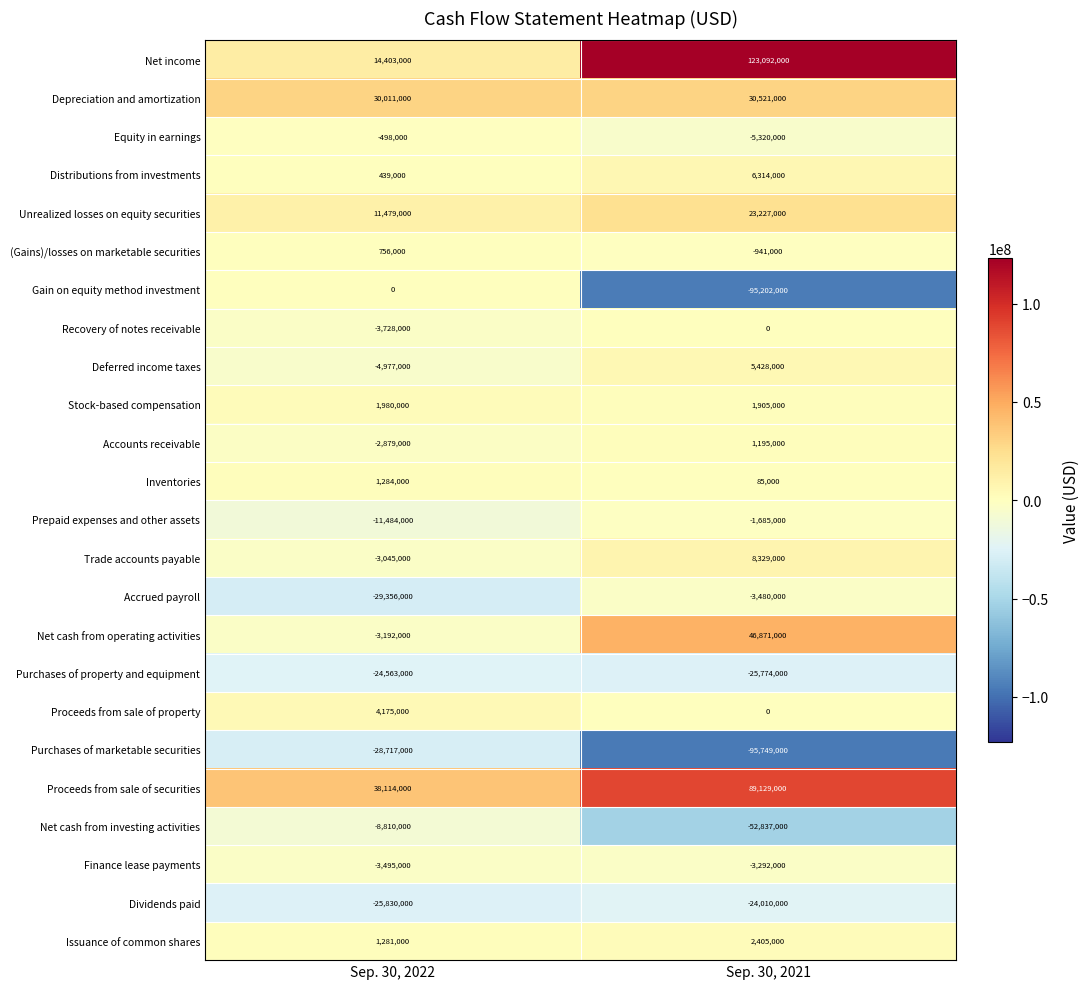

At which category is the sum across all series the highest?

Sep. 30, 2021